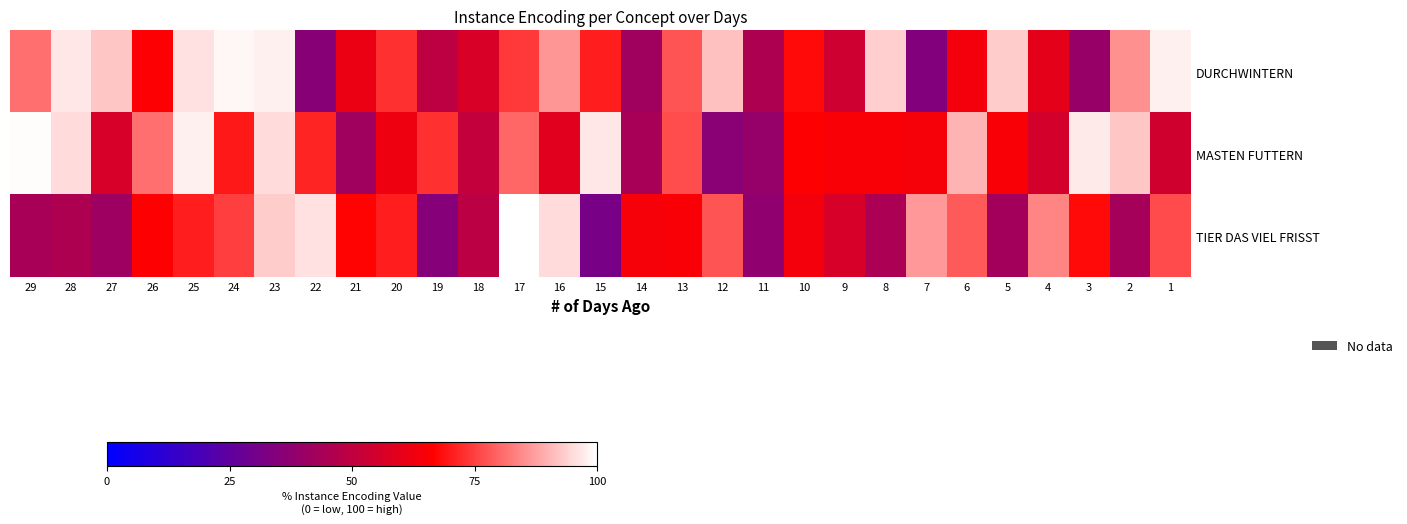

Which series has the largest total across all categories?

row_0